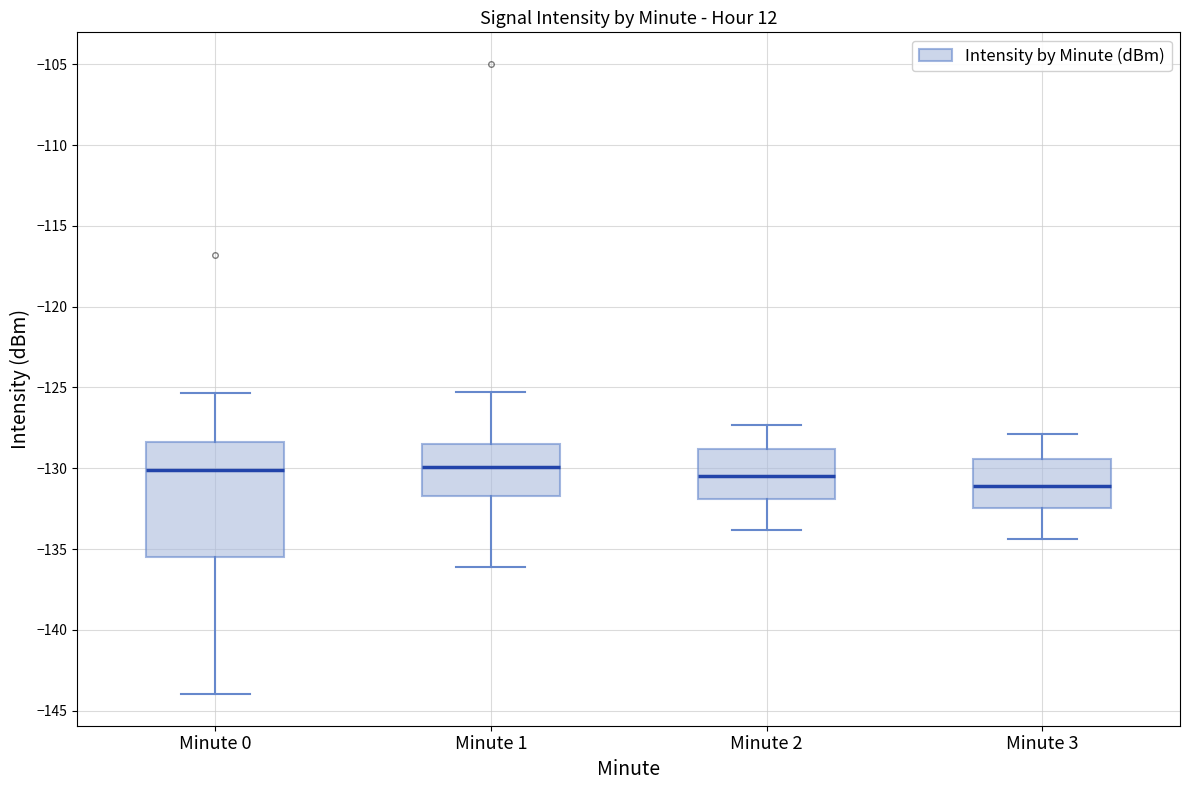

Comparing the boxes themselves (not the whiskers), which one is the tallest?

Minute 0